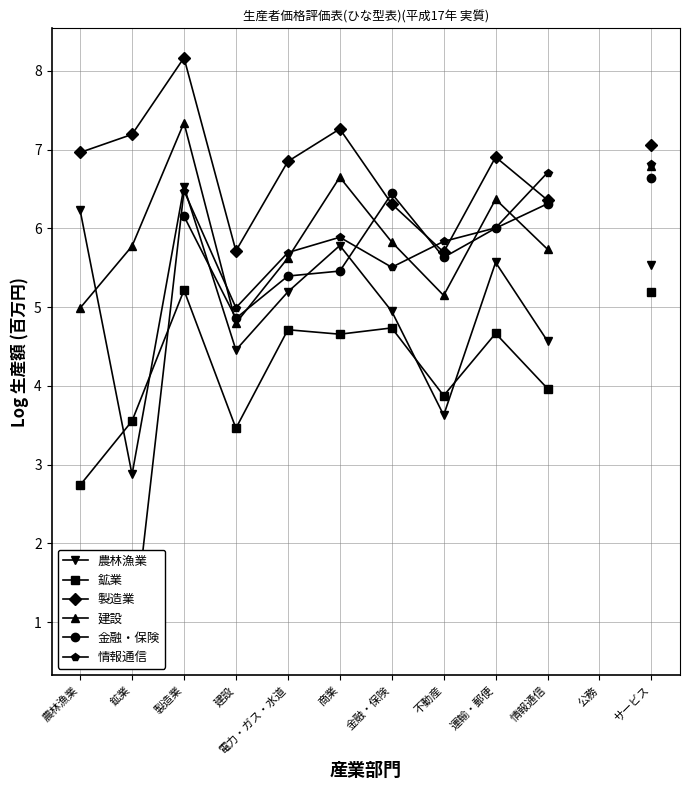

What is the difference between the maximum and minimum values in the 建設 series?

2.5